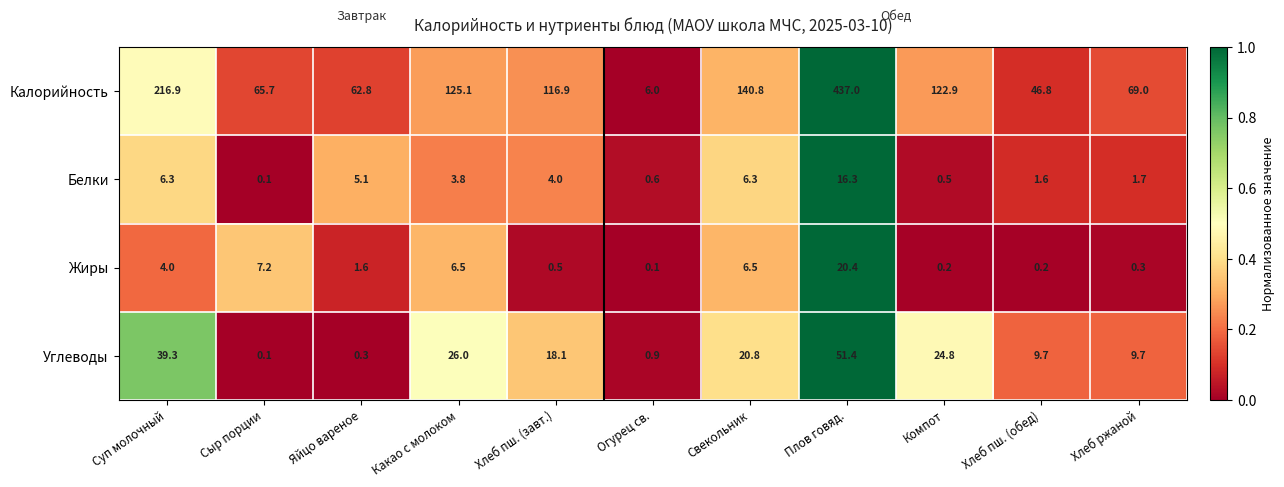

Which series has the largest total across all categories?

Калорийность